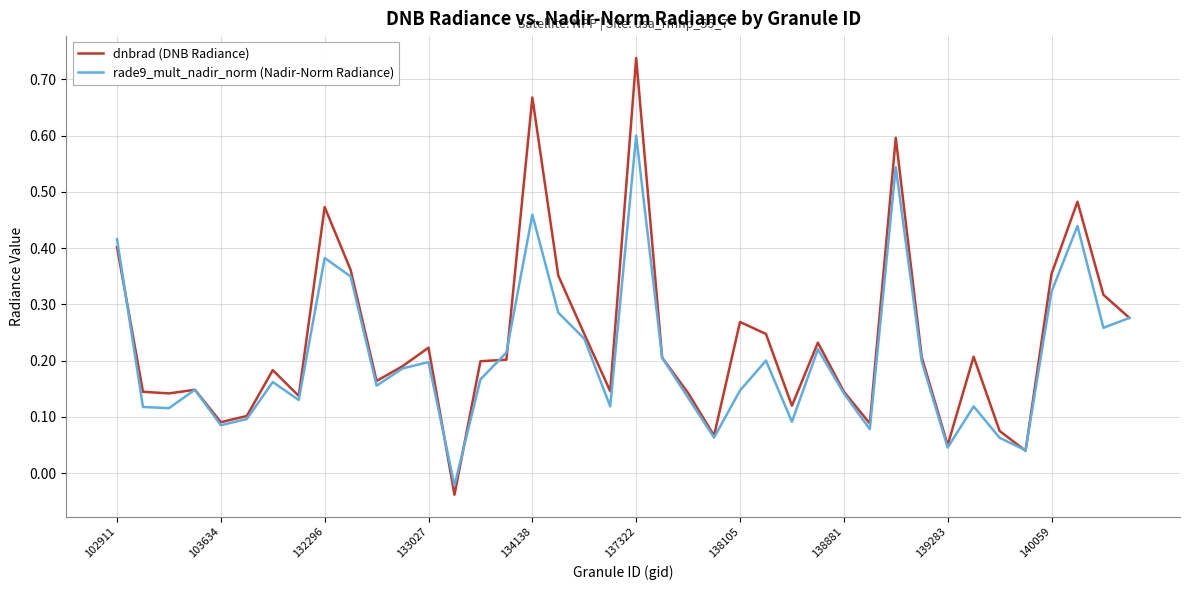

At how many categories does at least one series exceed 0?

39